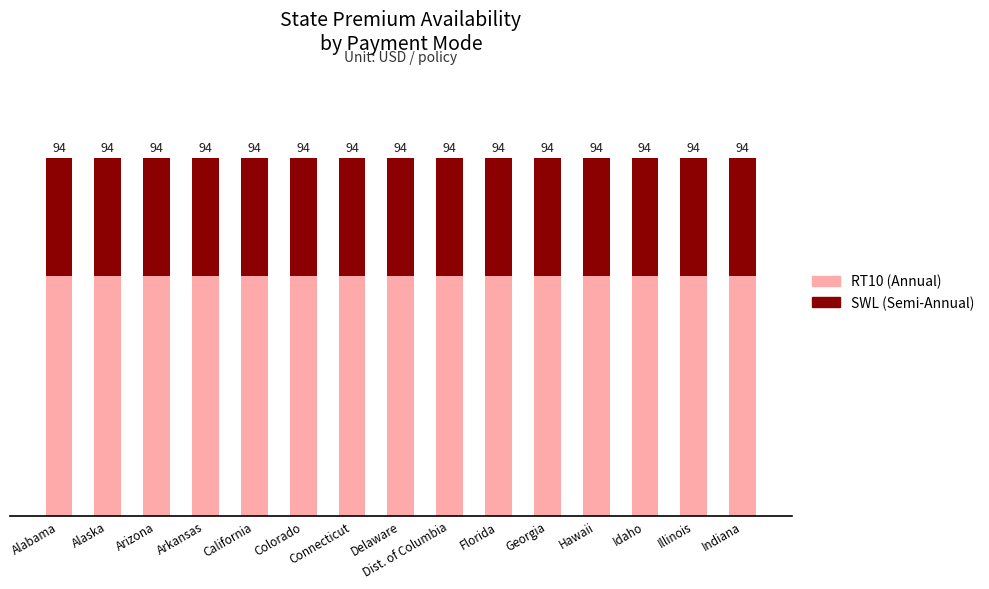

Rank the categories by SWL (Semi-Annual) value from lowest to highest.

Alabama, Alaska, Arizona, Arkansas, California, Colorado, Connecticut, Delaware, Dist. of Columbia, Florida, Georgia, Hawaii, Idaho, Illinois, Indiana